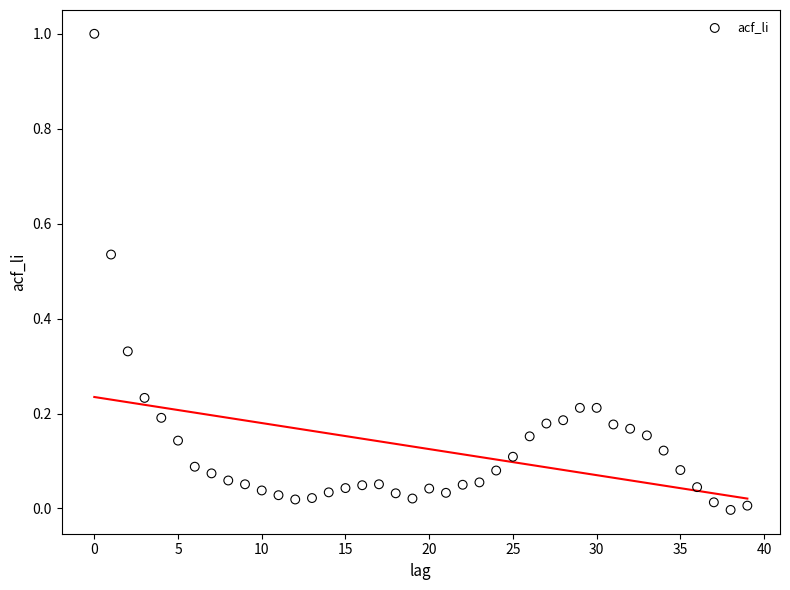

What is the range of Y values (max minus min)?

1.0